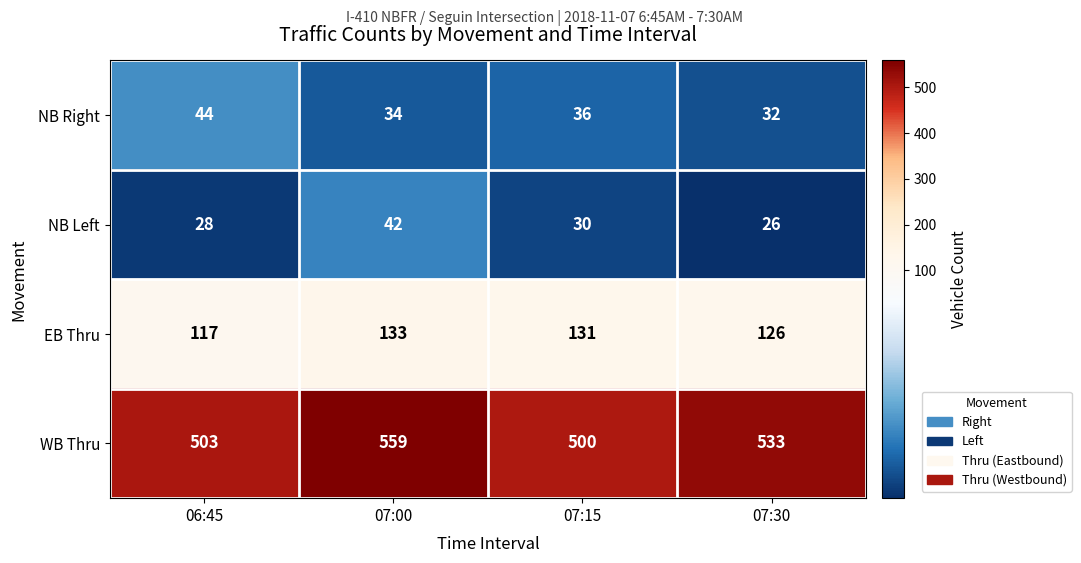

Which series changed the most between 06:45 and 07:00?

WB Thru